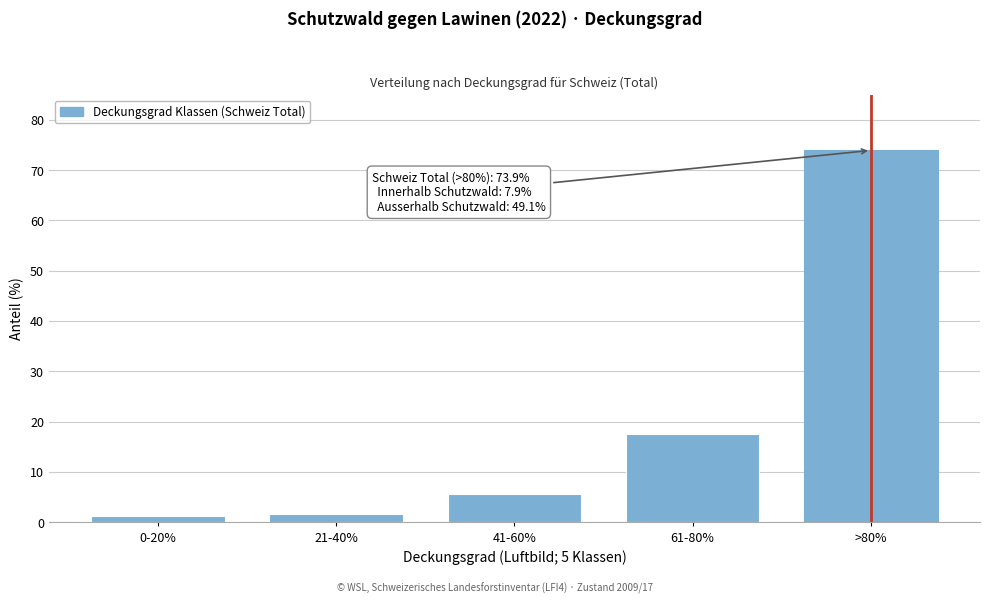

Reading left to right, list all the values displayed in this chart.

0-20%=1.3	21-40%=1.7	41-60%=5.6	61-80%=17.5	>80%=73.9